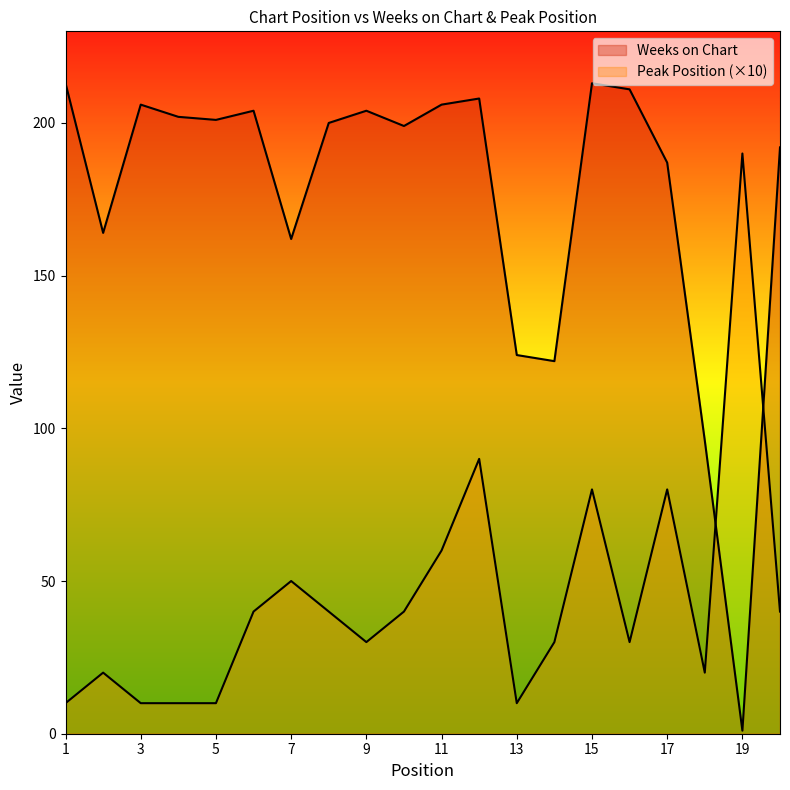

After their last crossing, which series has the higher values: Weeks on Chart or Peak Position?

Weeks on Chart